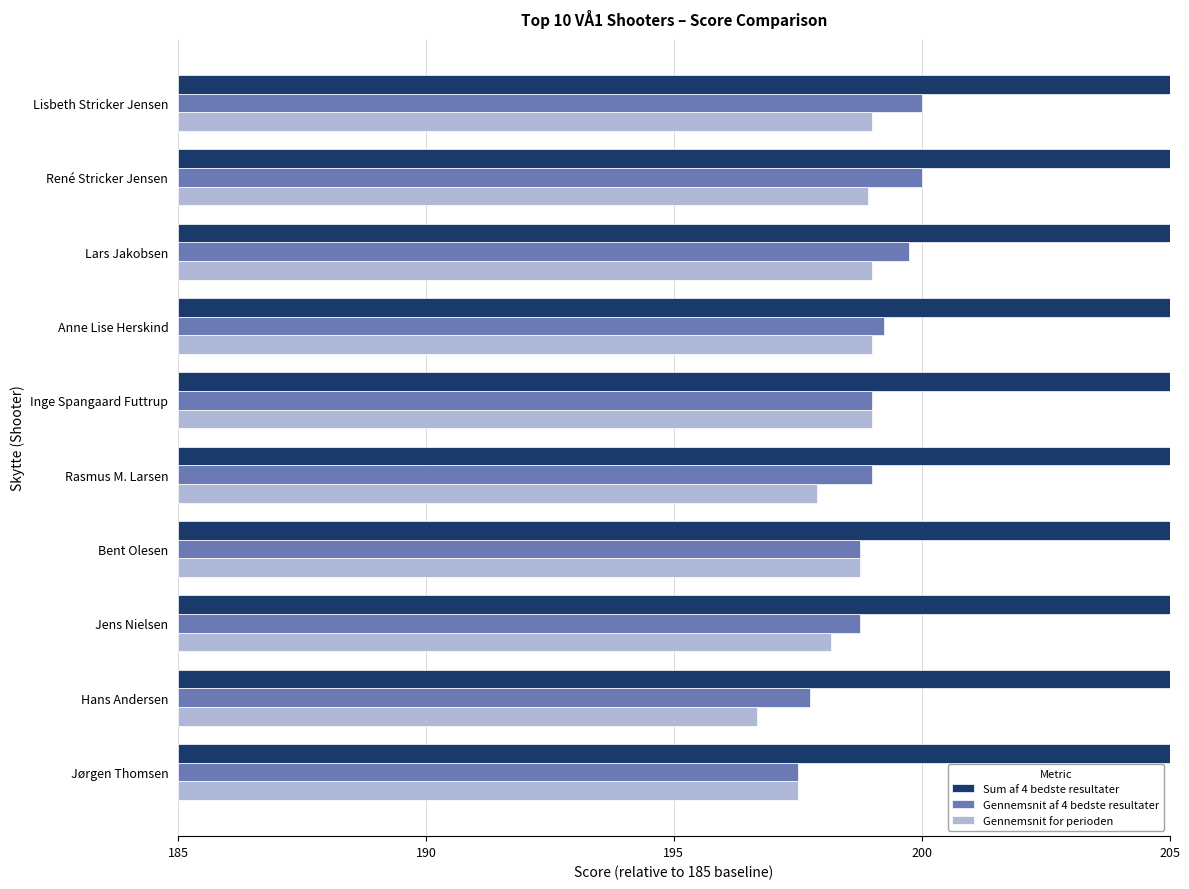

How many groups of bars are there?

10